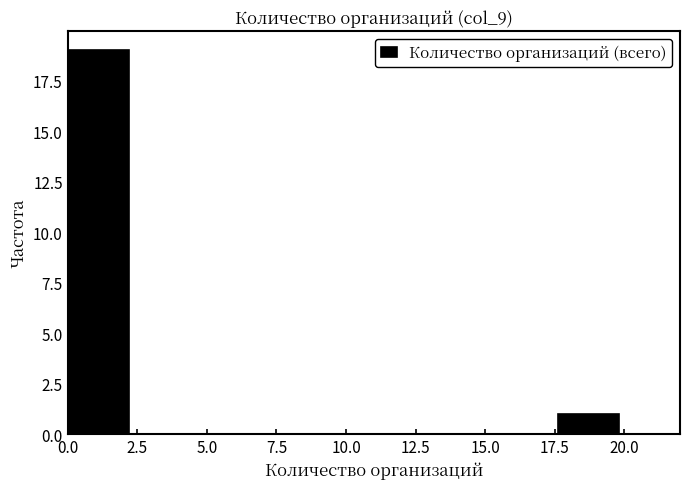

Which range on the x-axis has the tallest bar?

0.0 to 2.2